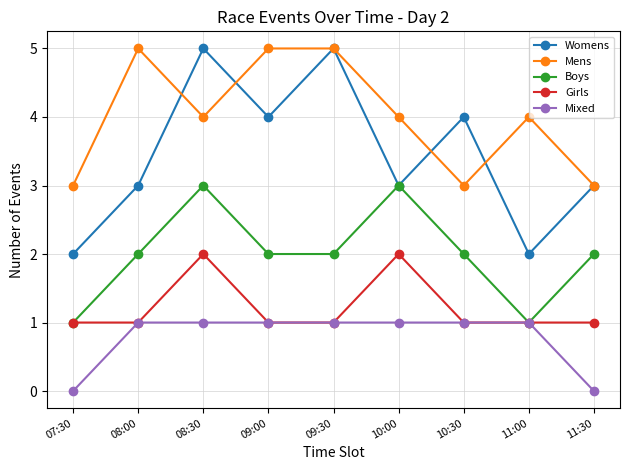

Is it true that Mens equals 2 at 10:30?

False